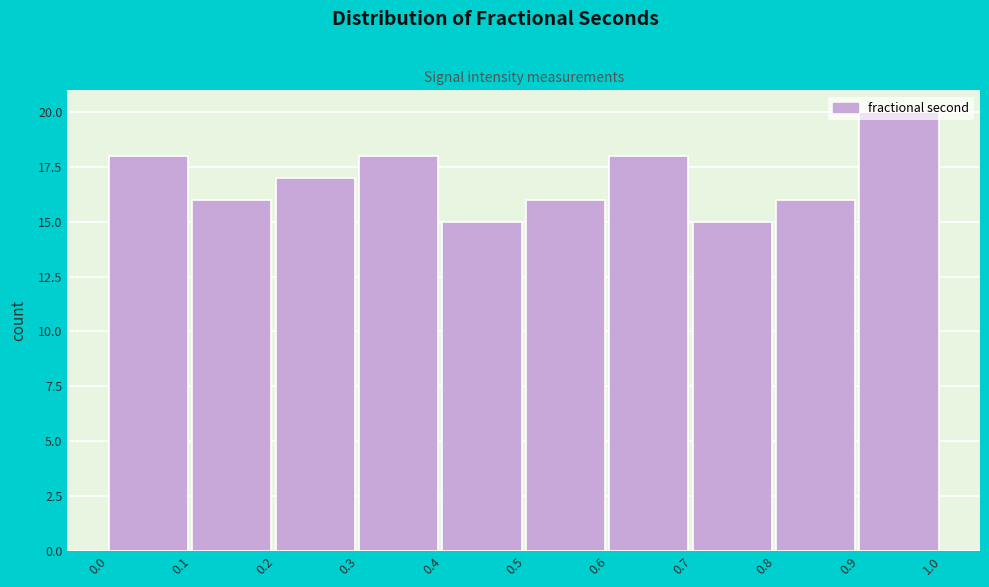

How tall is the bar that spans 0.1 to 0.2 on the x-axis? The values are not printed on the chart, so give them approximately, as read against the axis.

16